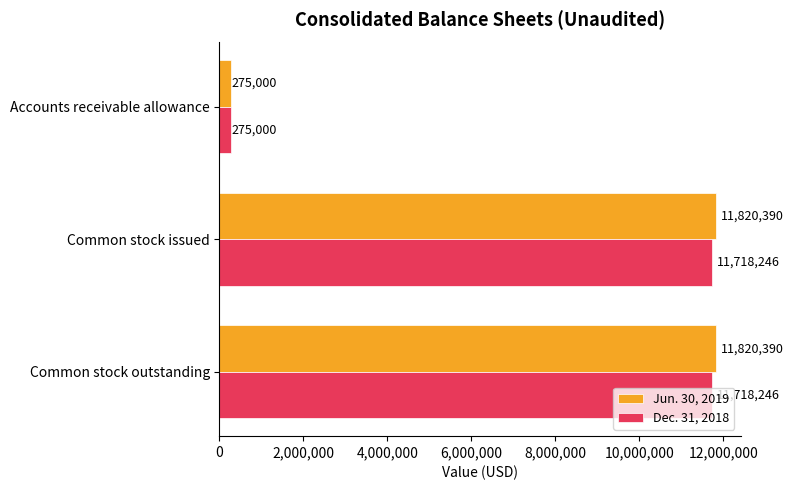

Which series has the largest total across all categories?

Jun. 30, 2019